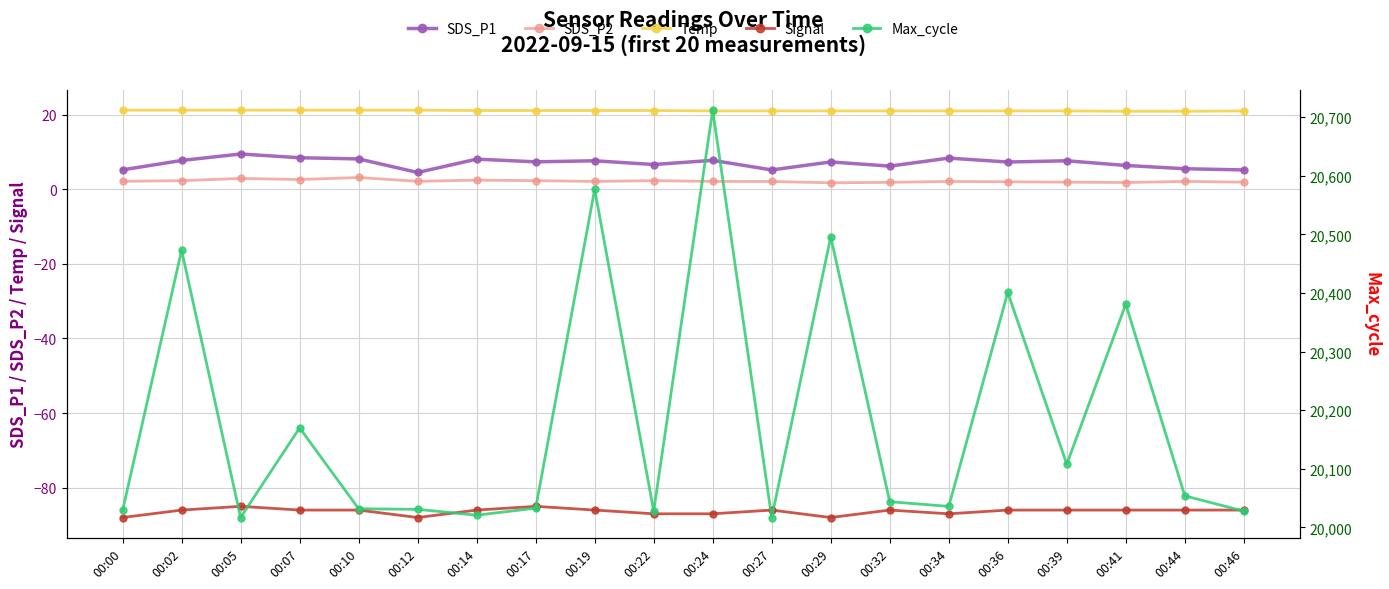

The value of Temp at 00:46 is 21.0. True or false?

True